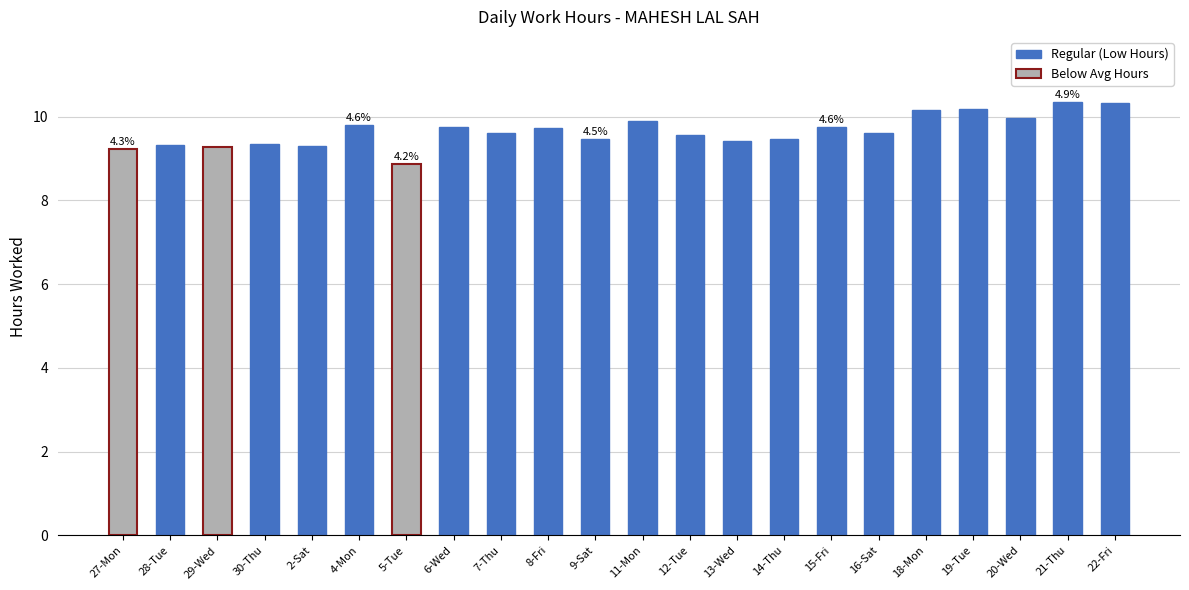

The chart shows a value of 16.6 at 20-Wed. True or false?

False